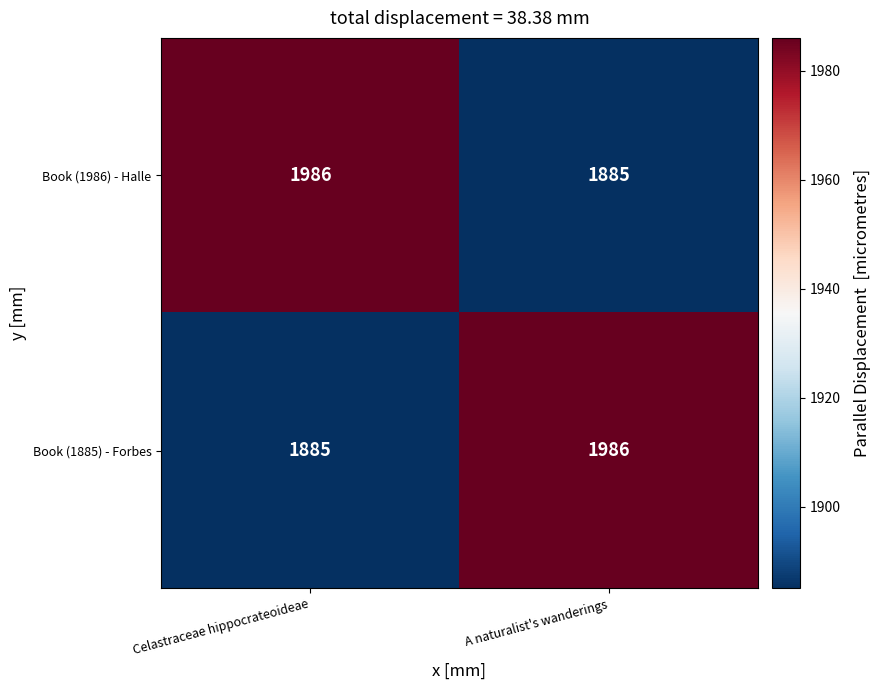

Count the number of categories in the chart.

2